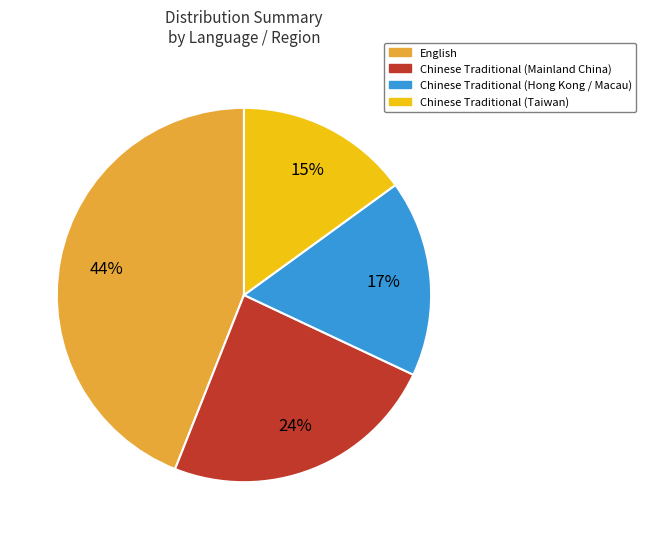

Does any single category account for the majority?

No